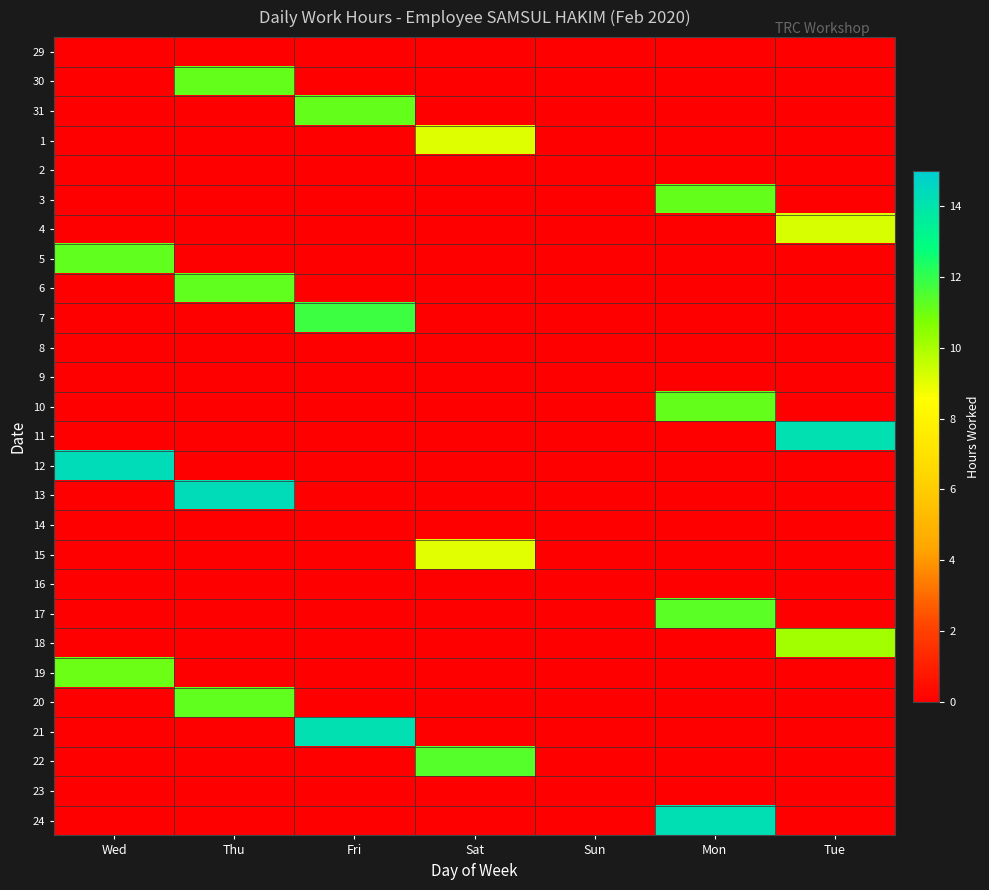

What is the spread (max minus min) of values at Fri?

14.2